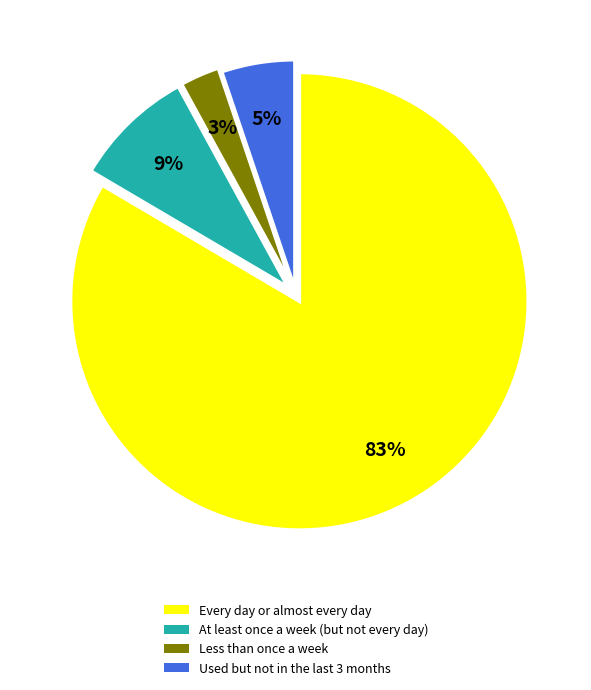

To the nearest percent, what portion does Every day or almost every day represent?

83%